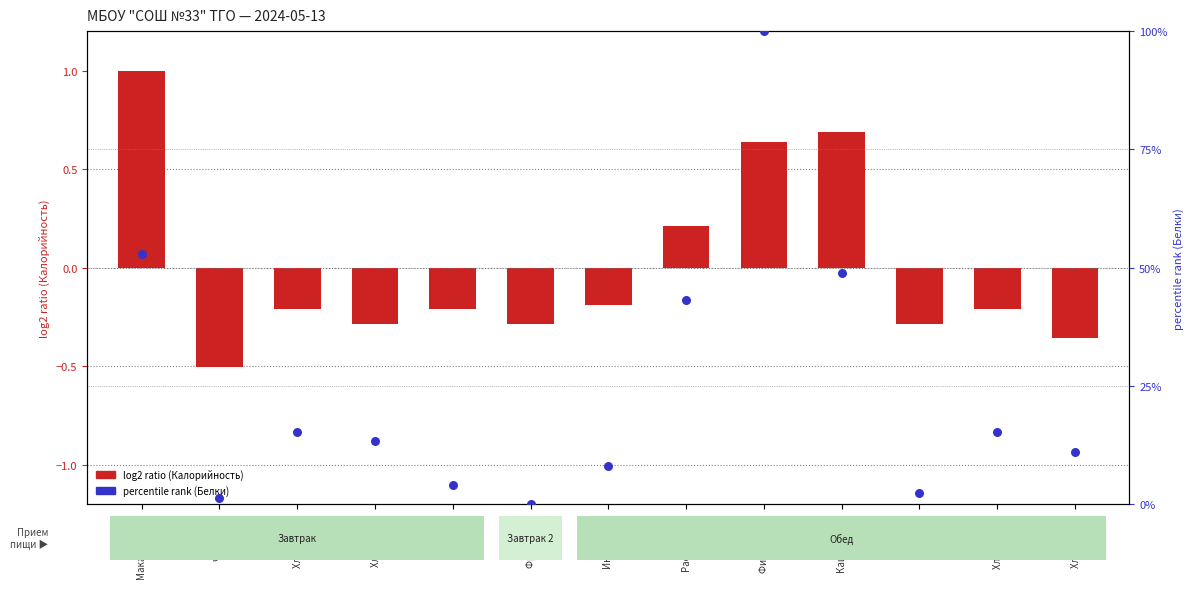

Which series has the largest total across all categories?

percentile rank (Белки)